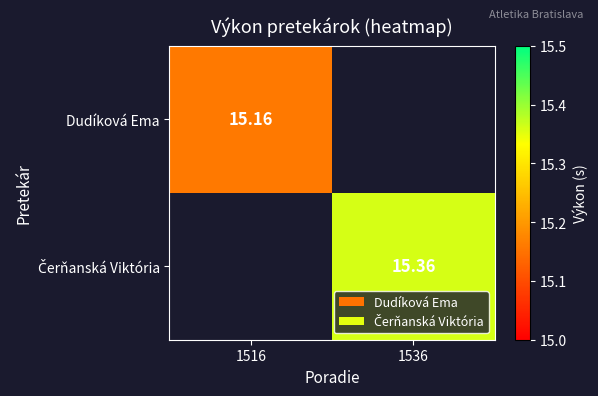

Where does the Čerňanská Viktória series first go above 15?

1536